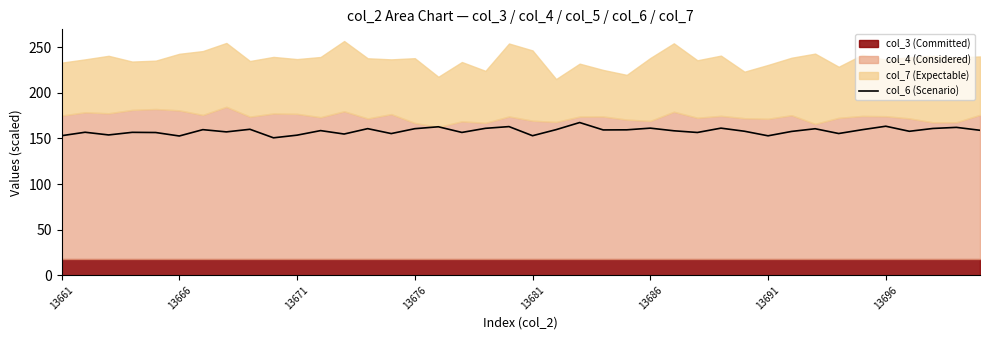

True or false: the data has more than 0 interior local peaks.

True